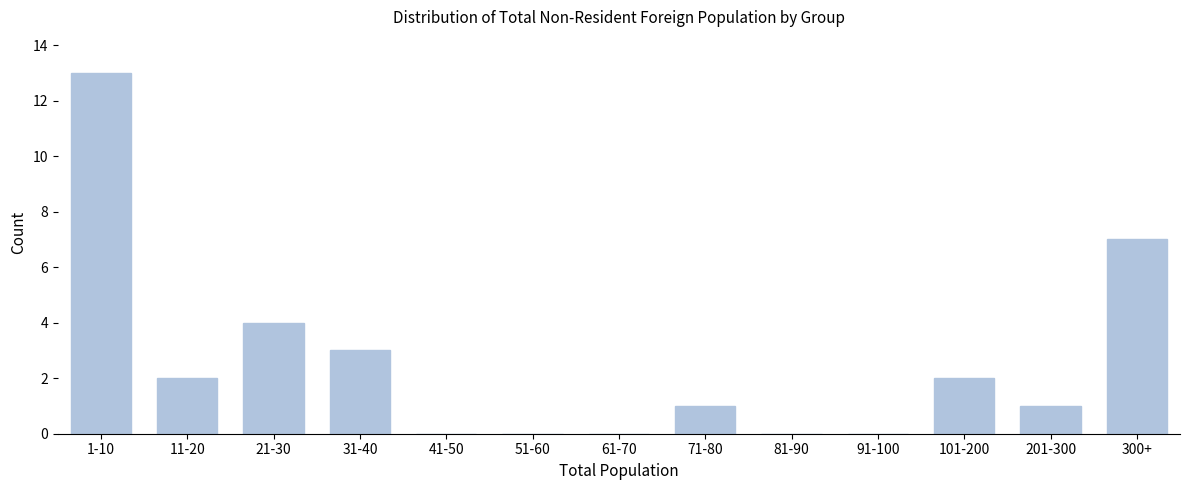

Reading right to left, transcribe all the data shown in this chart.

300+=7	201-300=1	101-200=2	91-100=0	81-90=0	71-80=1	61-70=0	51-60=0	41-50=0	31-40=3	21-30=4	11-20=2	1-10=13